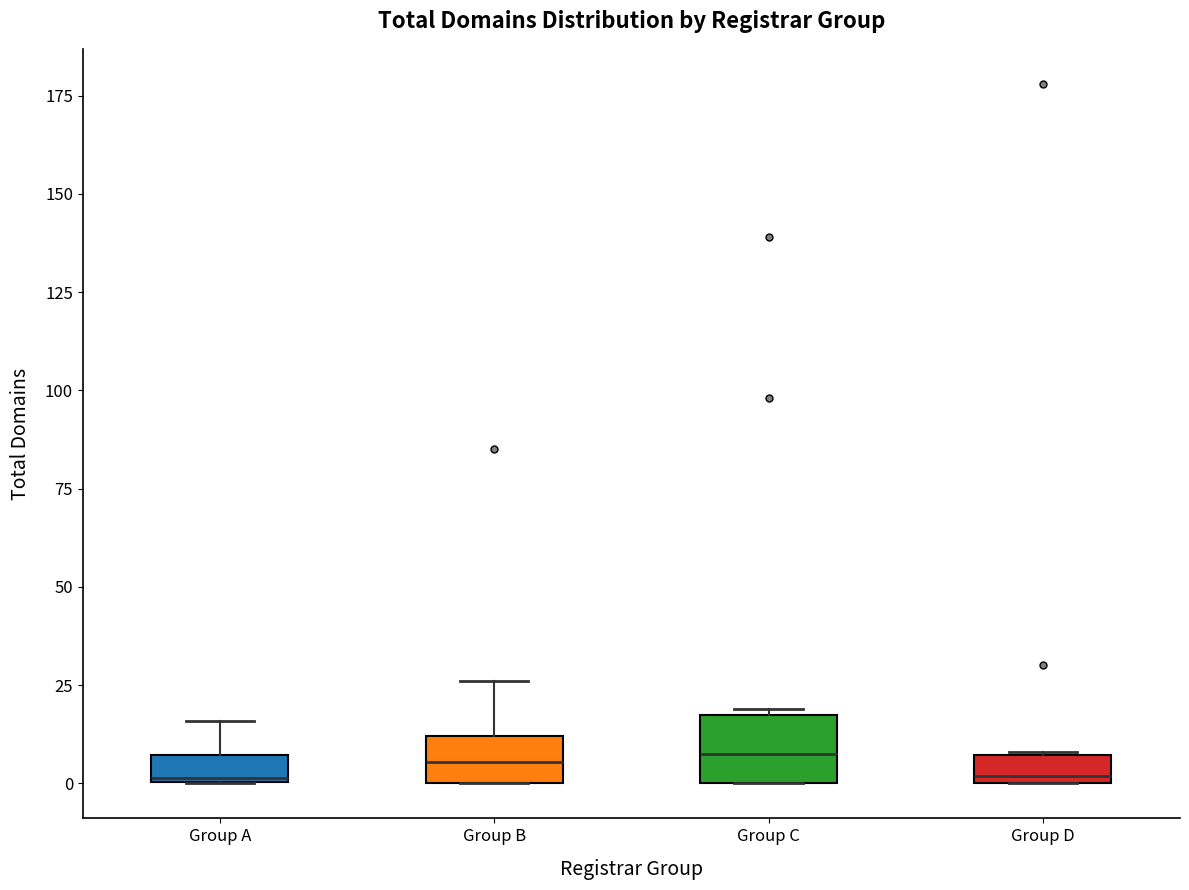

Where does the upper whisker of the box for Group A end on the y-axis? The values are not printed on the chart, so give them approximately, as read against the axis.

15